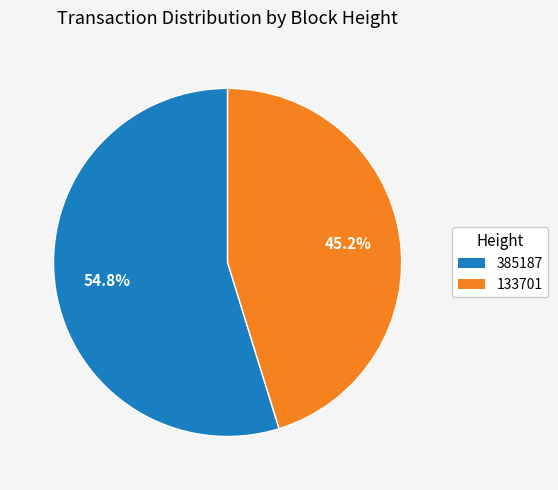

Count the number of slices in the pie.

2